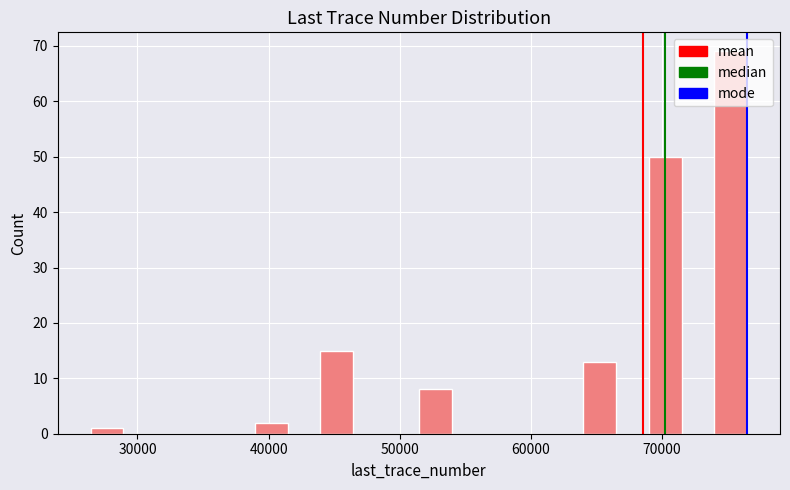

Around what value on the x-axis is the tallest bar? Give the approximate position of its centre, as read against the axis.

75000